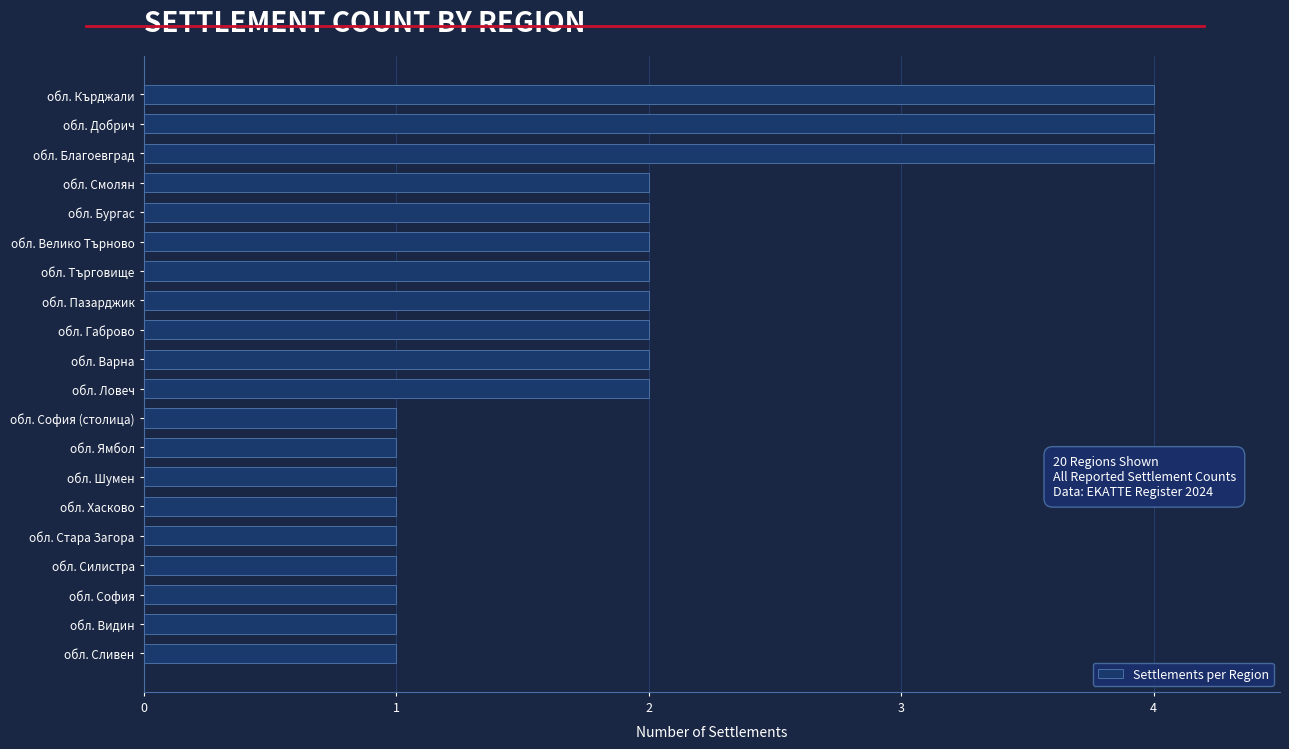

Approximately how many times larger is the value at обл. Търговище compared to обл. Варна?

1.0